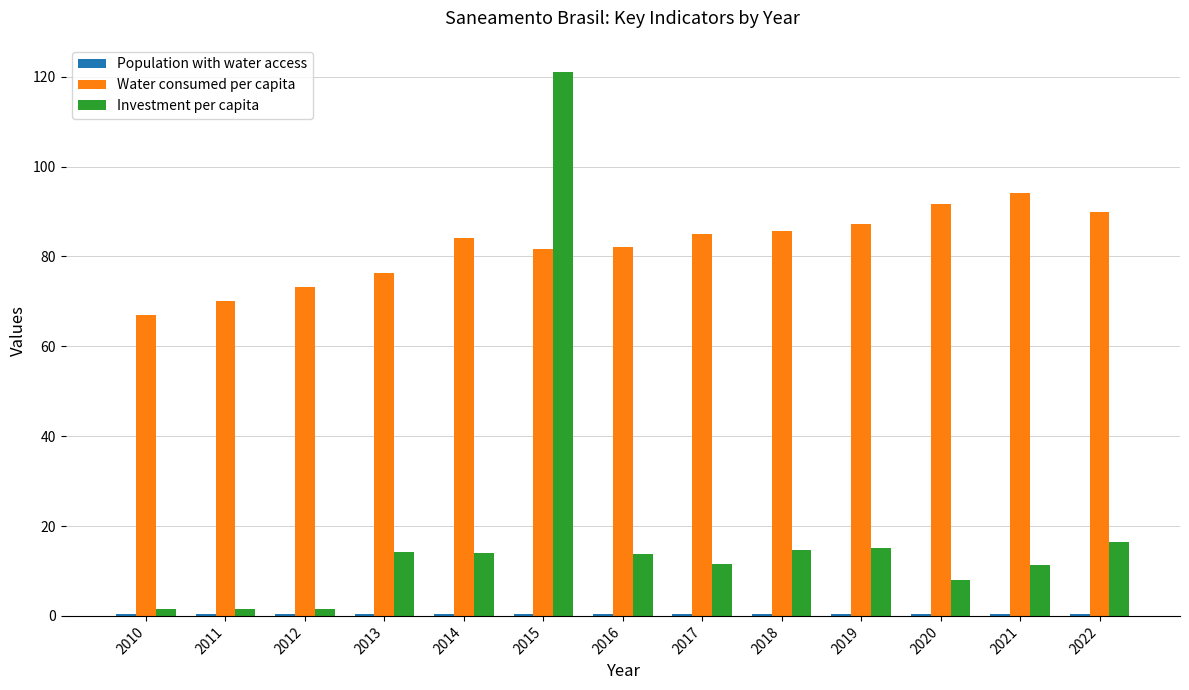

How many data points in Water consumed per capita are less than 84?

6